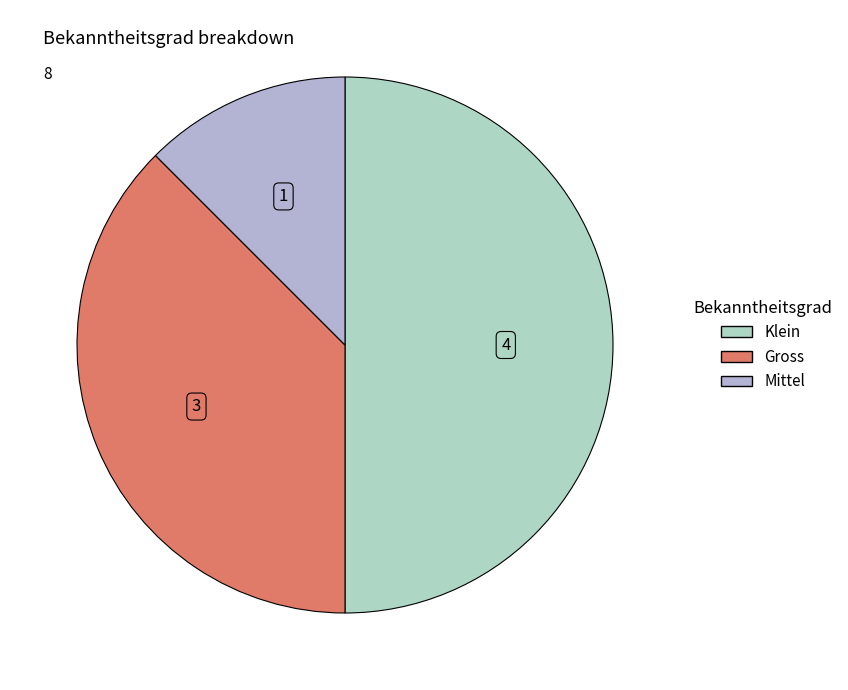

How many segments does this pie chart have?

3